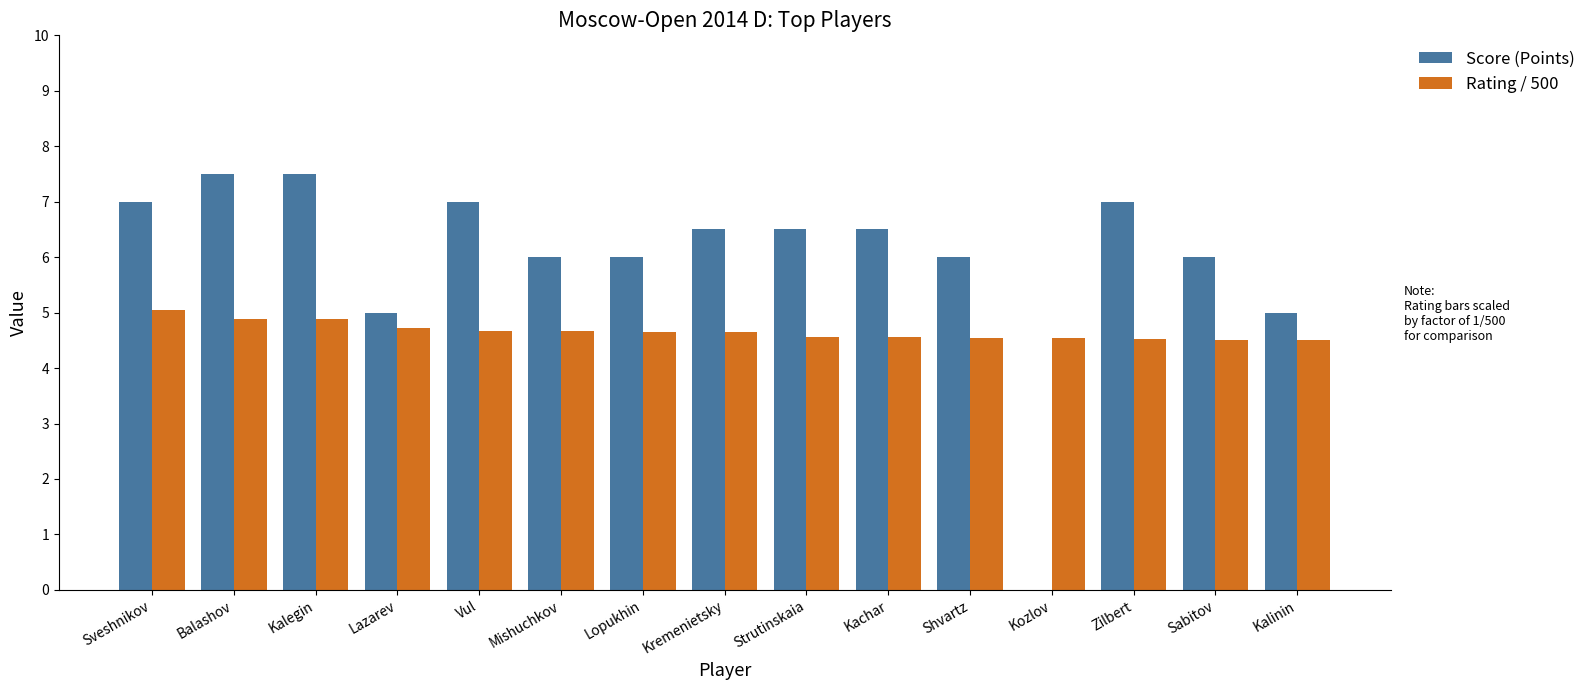

How many groups of bars are there?

15